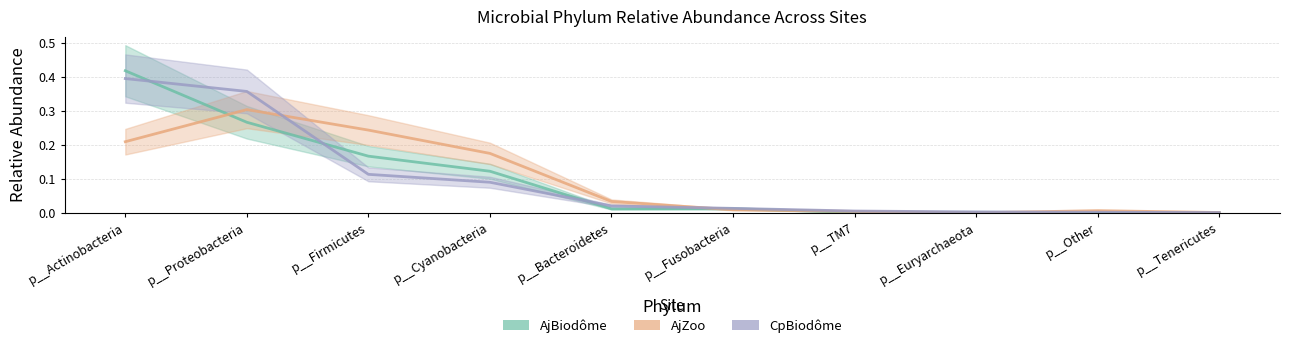

At which label does CpBiodome reach its minimum?

p__Tenericutes